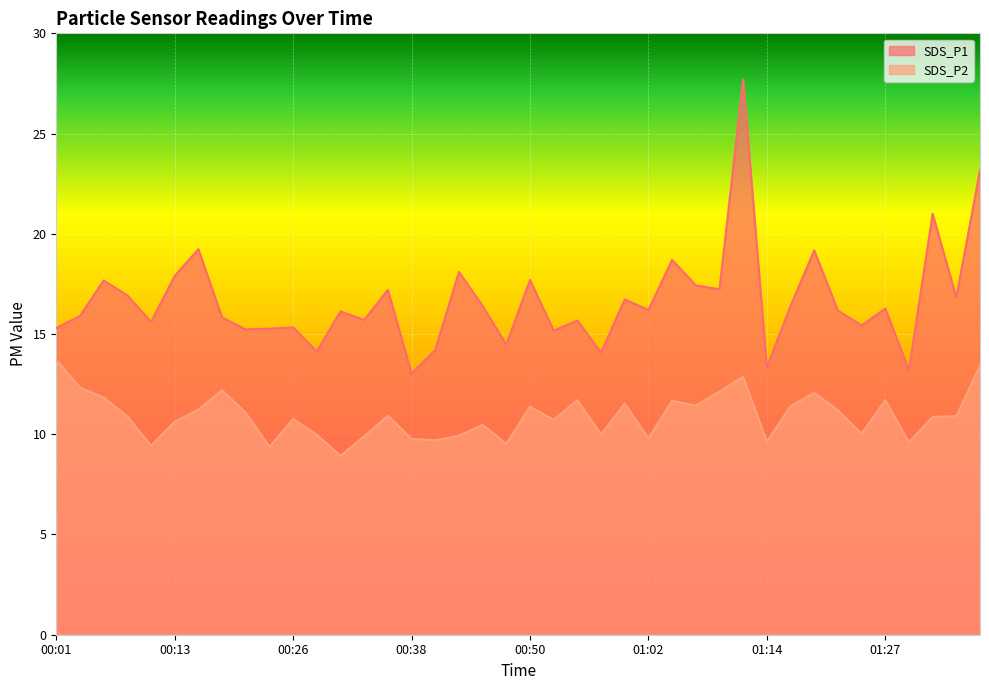

How many data points in SDS_P1 are less than 16?

18